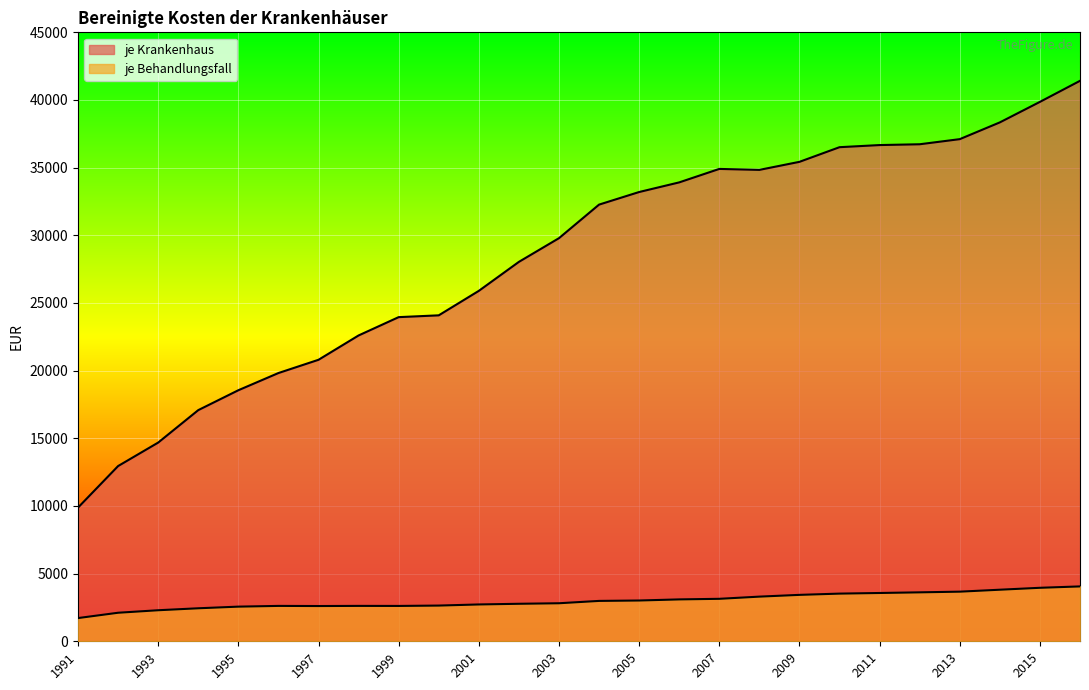

Rank the categories by je Behandlungsfall value from highest to lowest.

2016, 2015, 2014, 2013, 2012, 2011, 2010, 2009, 2008, 2007, 2006, 2005, 2004, 2003, 2002, 2001, 2000, 1998, 1996, 1999, 1997, 1995, 1994, 1993, 1992, 1991